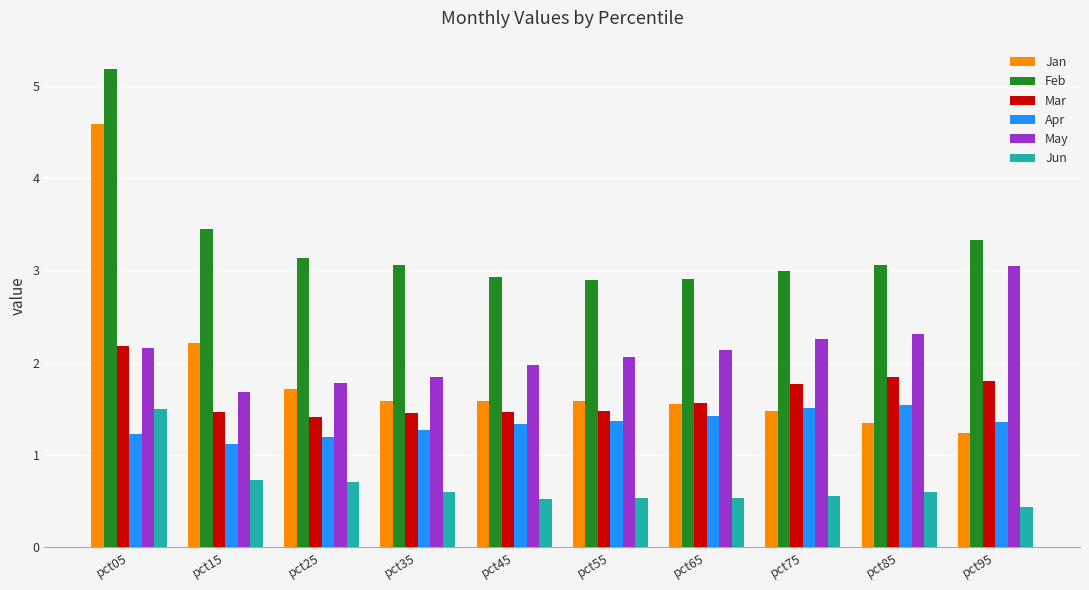

How many distinct data groups are displayed?

6